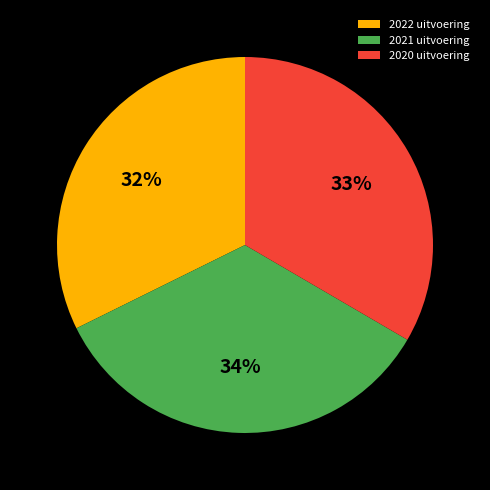

Which category has the biggest portion of the pie?

2021 uitvoering